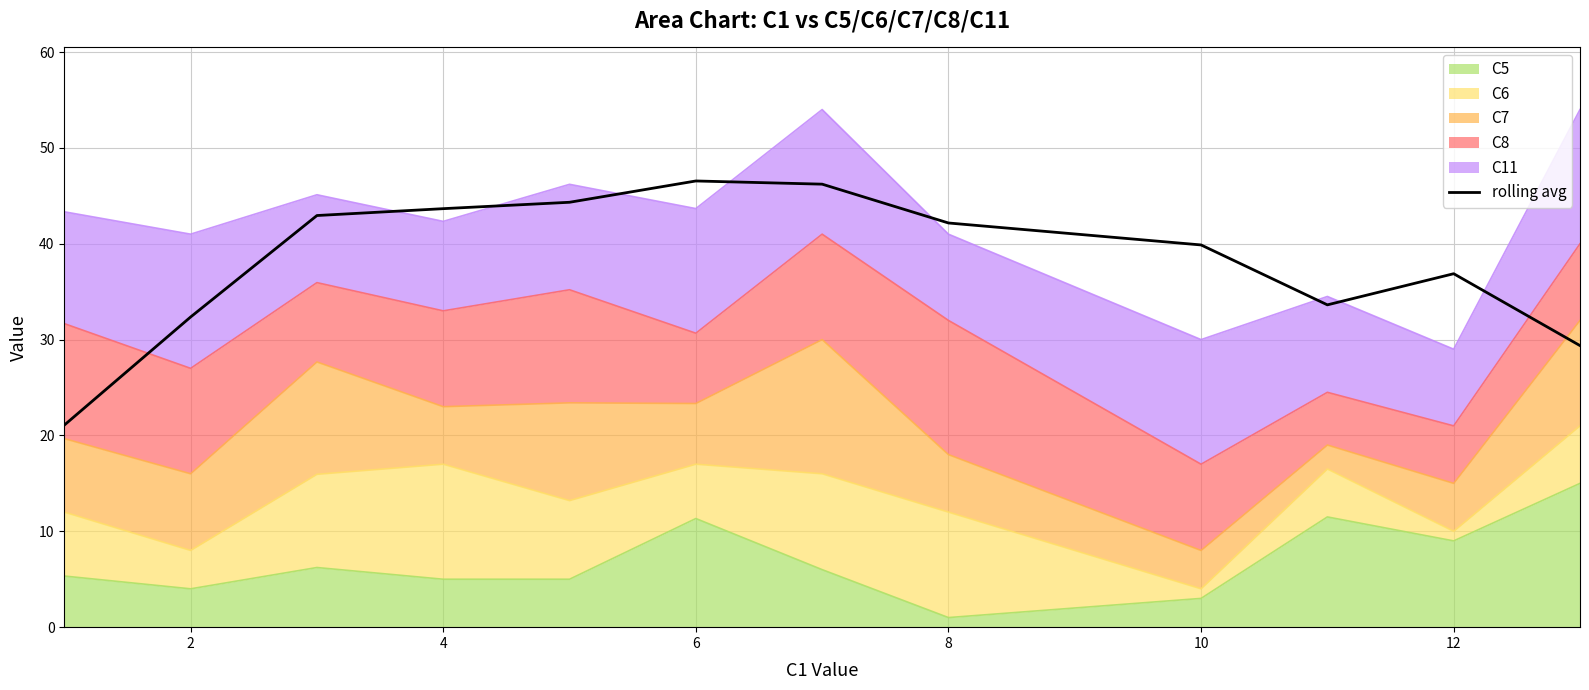

What is the sum of all values?

459.1